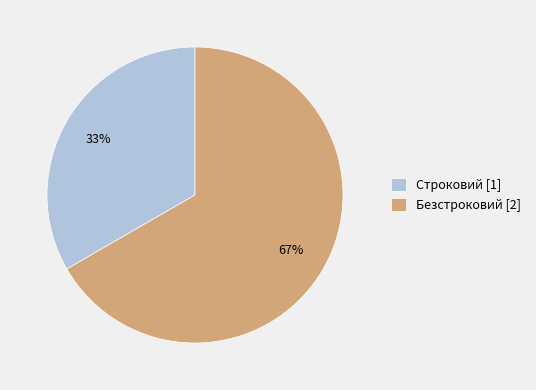

Combined, do Строковий and Безстроковий account for over 50%?

Yes